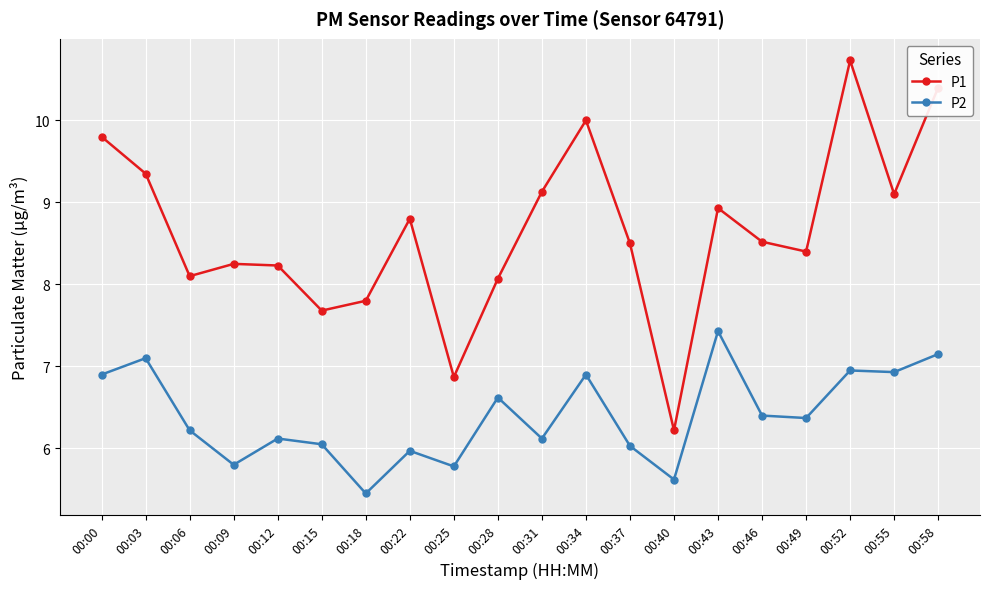

At which category does P2 reach its first local valley?

00:09